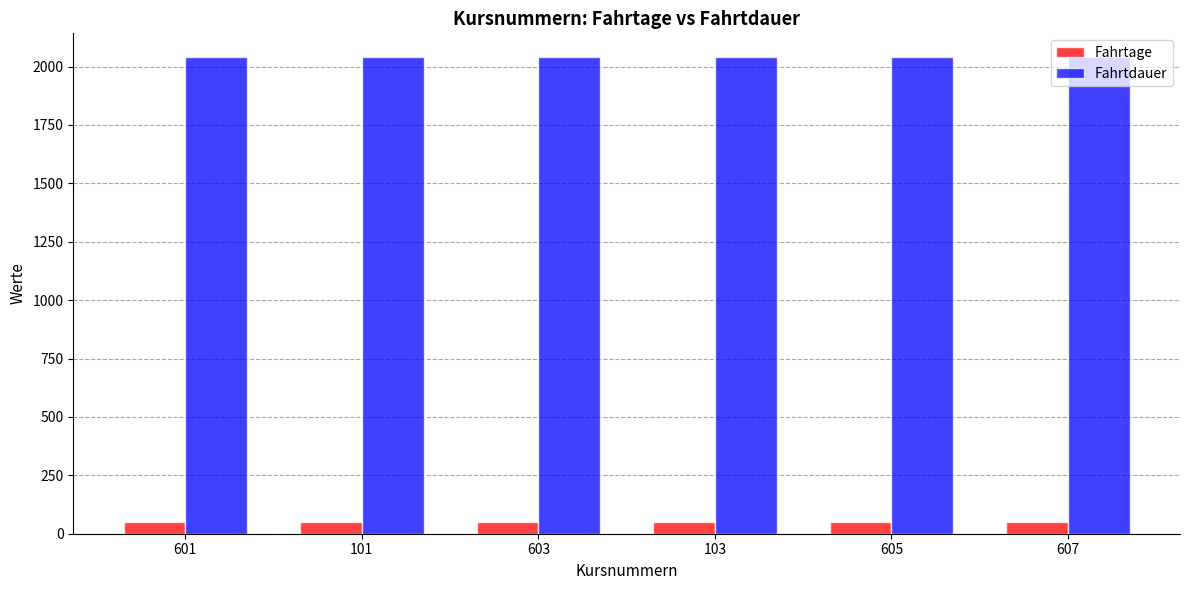

What is the maximum value shown in the chart?

2040